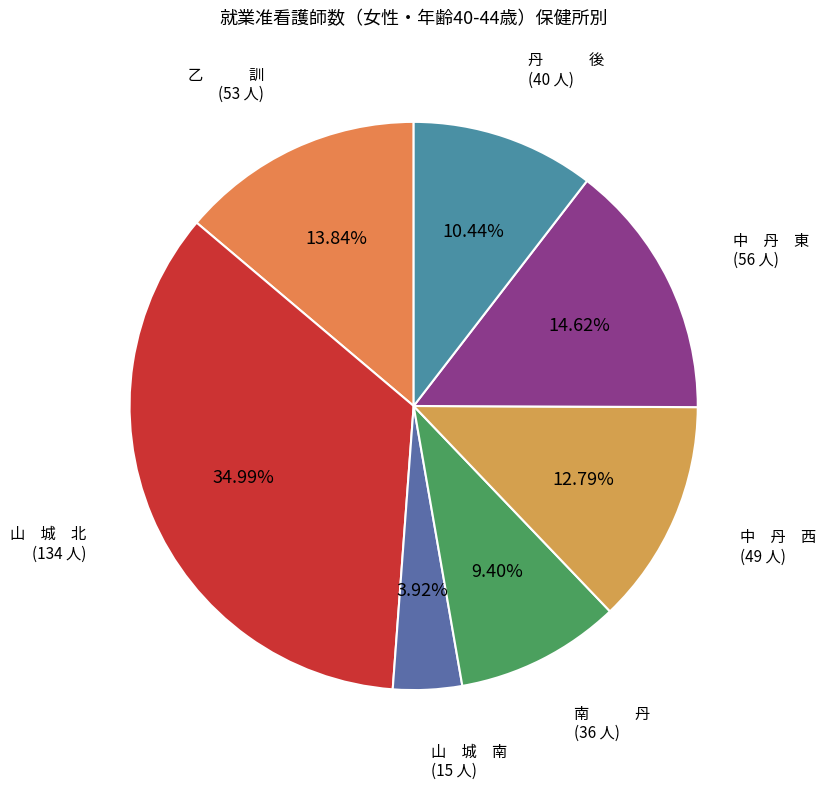

How many segments does this pie chart have?

7